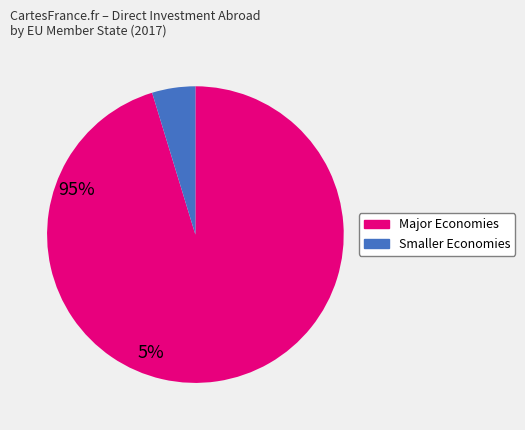

Is there a majority slice in this chart?

Yes